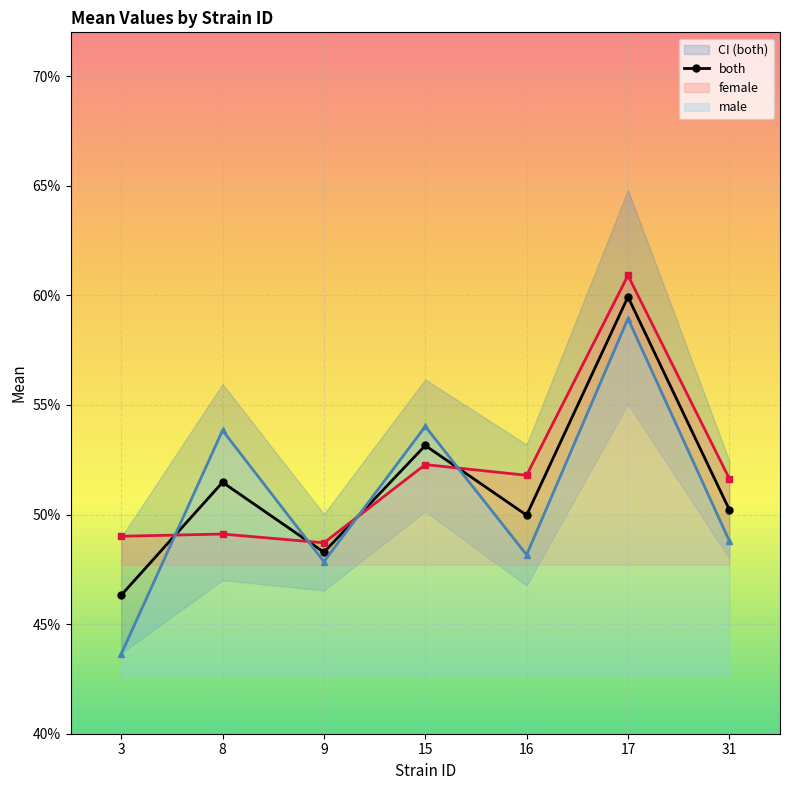

How many categories are shown in the chart?

7